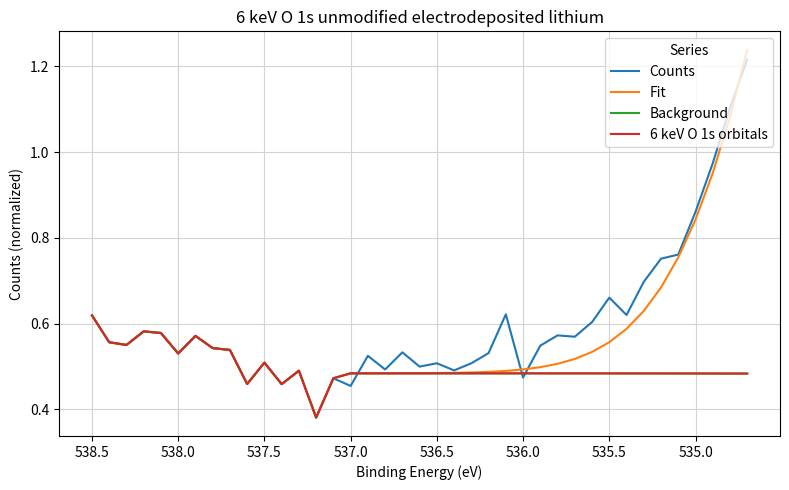

What is the maximum value for Counts?

1.2